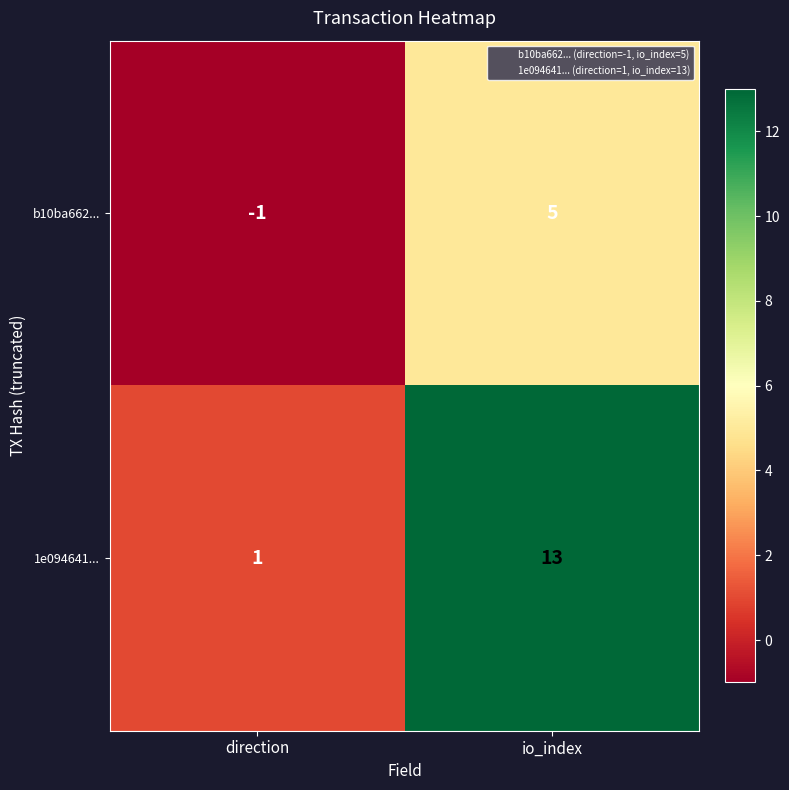

Which series has the largest total across all categories?

1e094641...